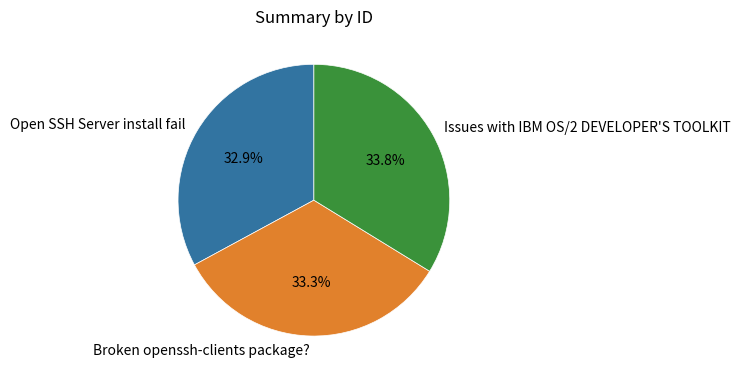

Count the number of slices in the pie.

3